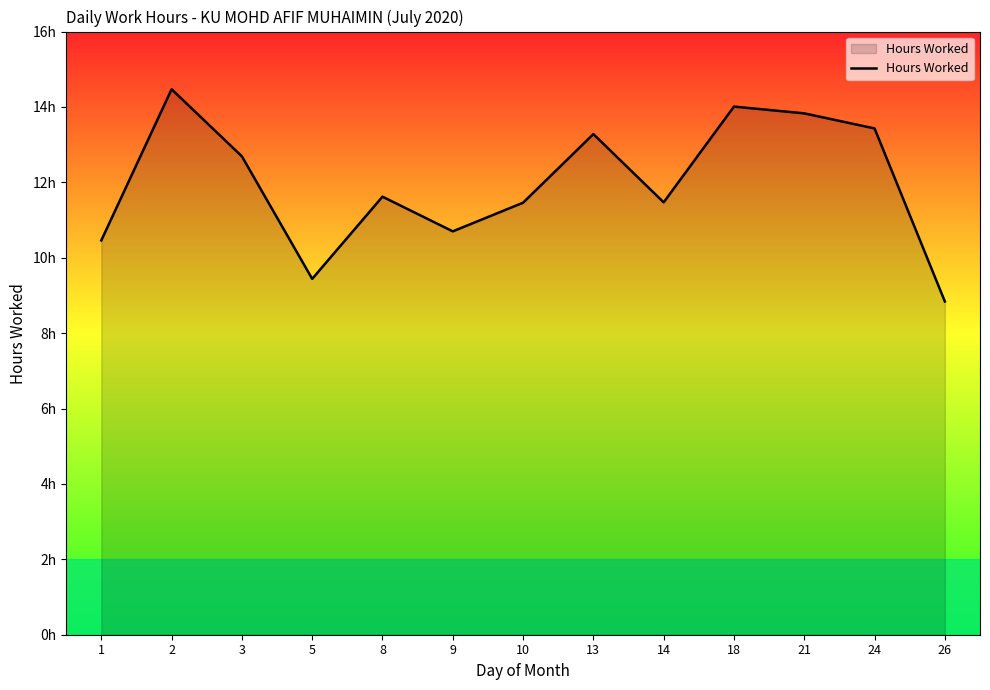

Does the chart have visible grid lines?

No